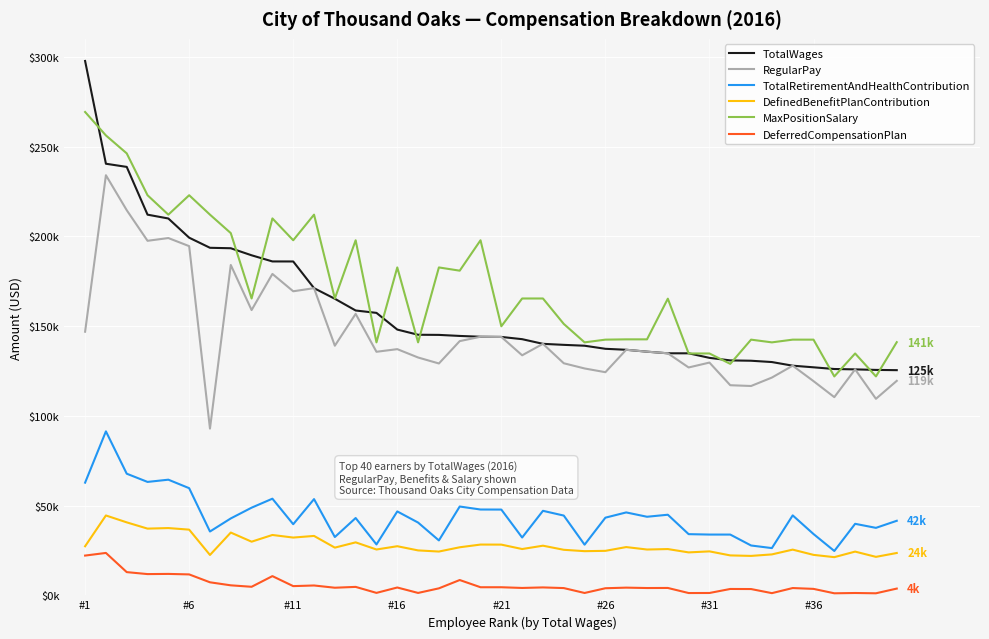

True or false: DefinedBenefitPlanContribution and TotalRetirementAndHealthContribution intersect in this chart.

False